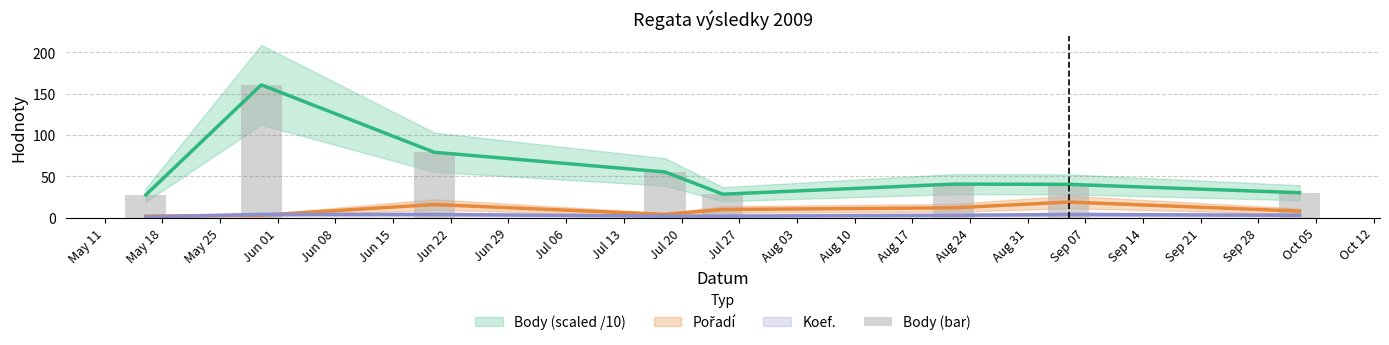

True or false: Body has a value of 40.7 at Aug 24.

True